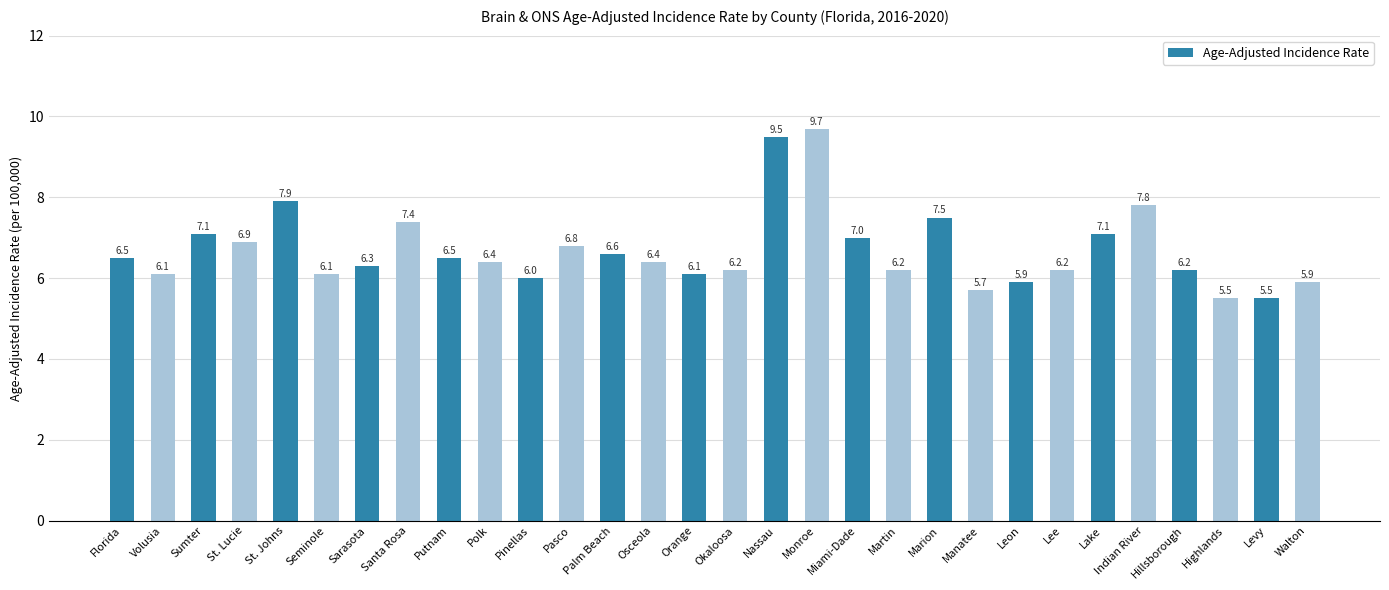

What is the sum of the values at Pinellas and Florida?

12.5